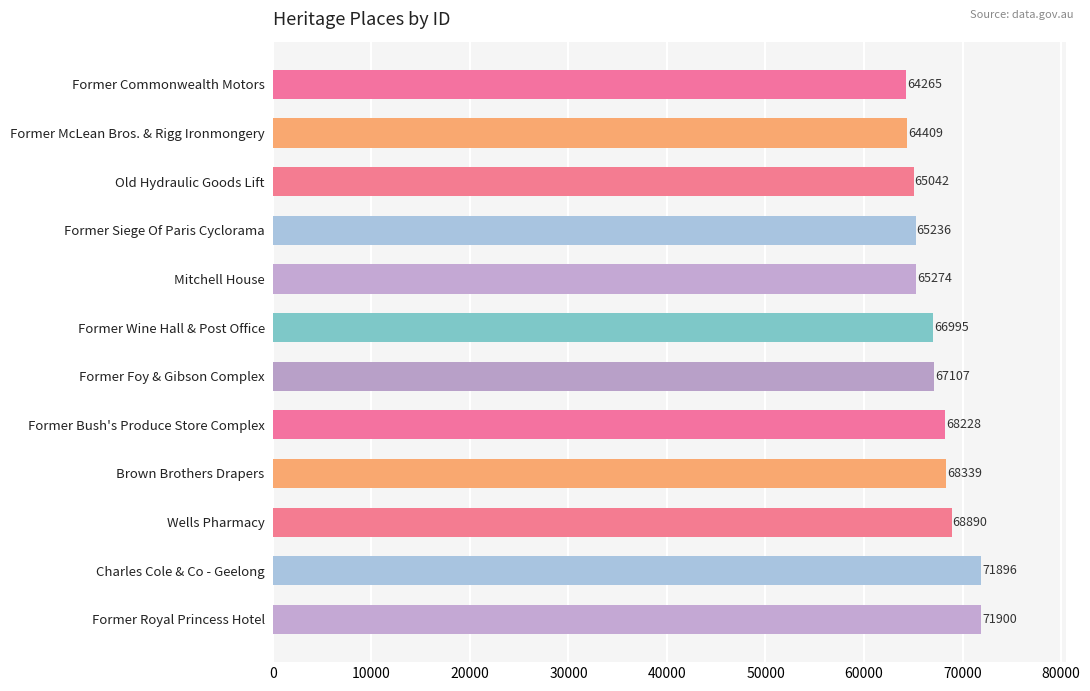

List the labels in order of value, largest first.

Former Royal Princess Hotel, Charles Cole & Co - Geelong, Wells Pharmacy, Brown Brothers Drapers, Former Bush's Produce Store Complex, Former Foy & Gibson Complex, Former Wine Hall & Post Office, Mitchell House, Former Siege Of Paris Cyclorama, Old Hydraulic Goods Lift, Former McLean Bros. & Rigg Ironmongery, Former Commonwealth Motors